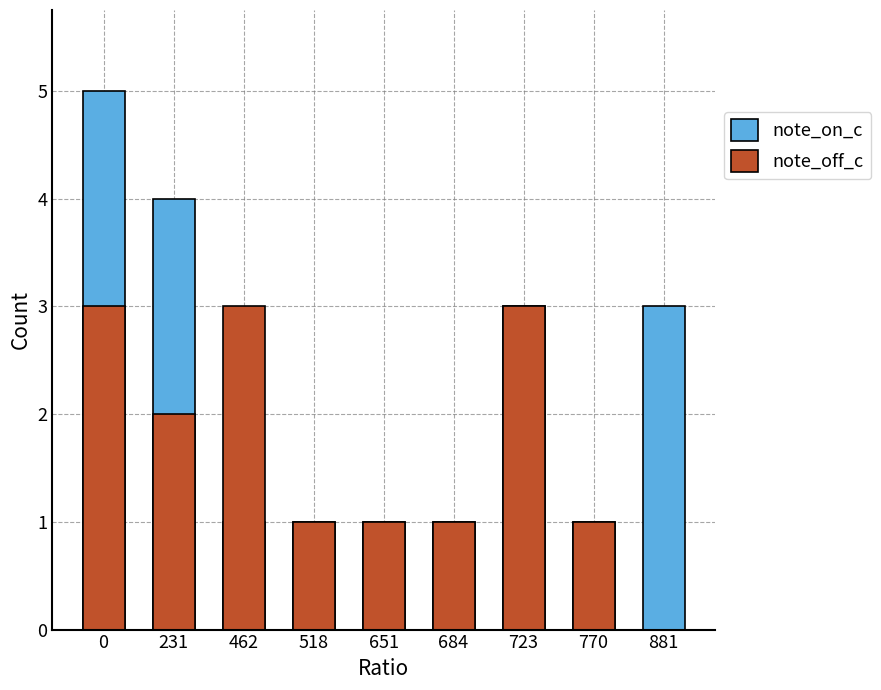

How many groups of bars are there?

9